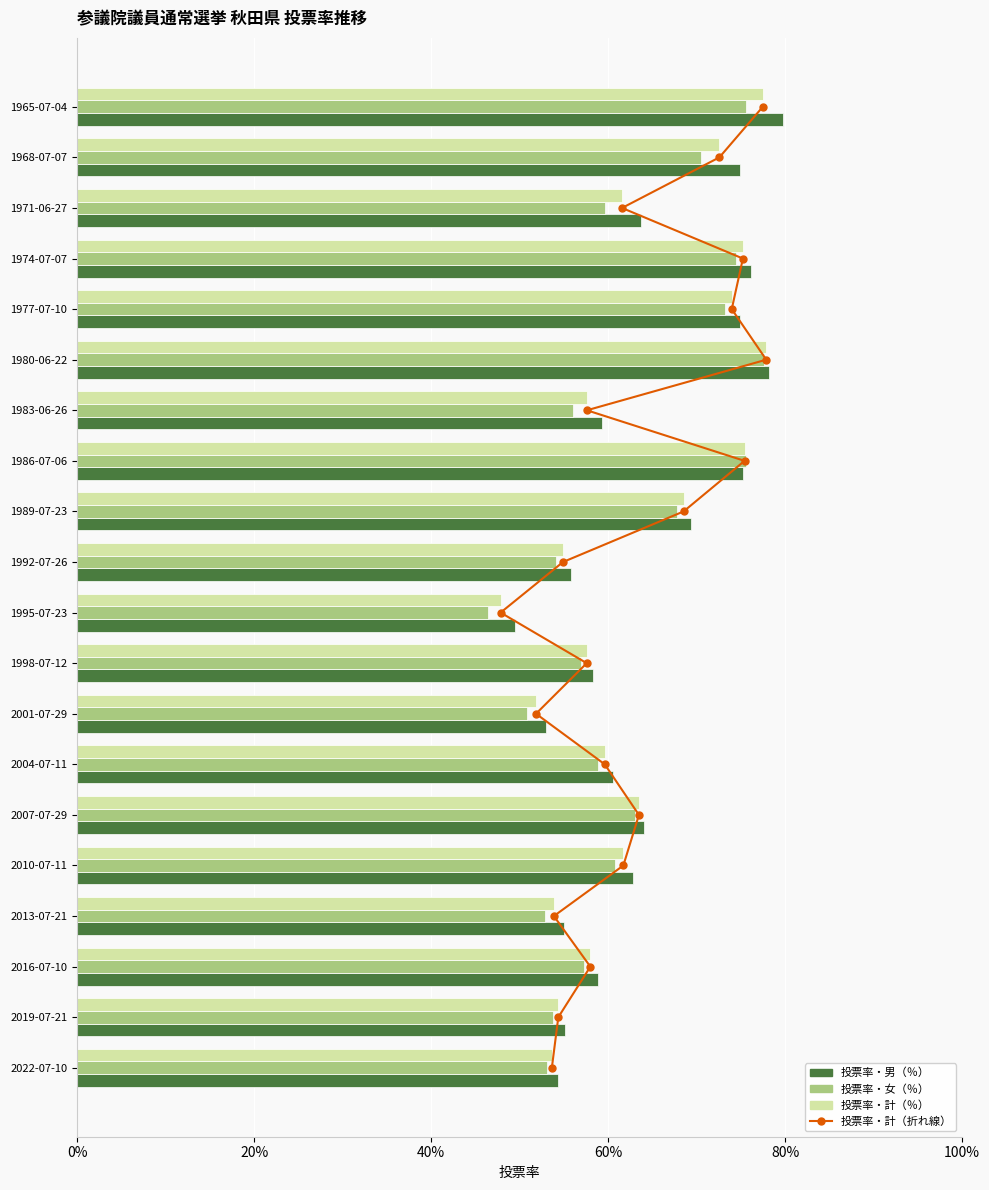

What is the maximum value shown in the chart?

79.7